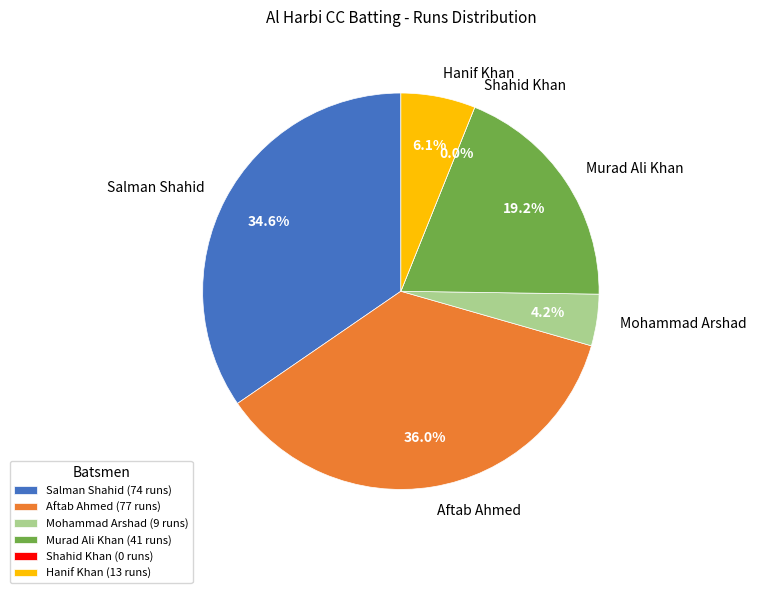

True or false: Salman Shahid accounts for 46% of the total.

False